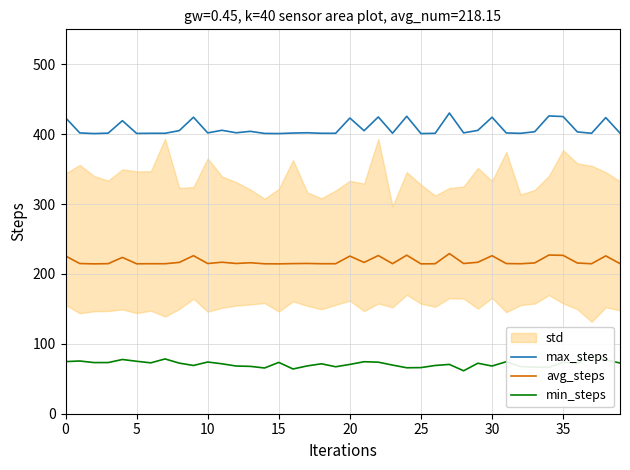

True or false: avg_steps and min_steps intersect in this chart.

False